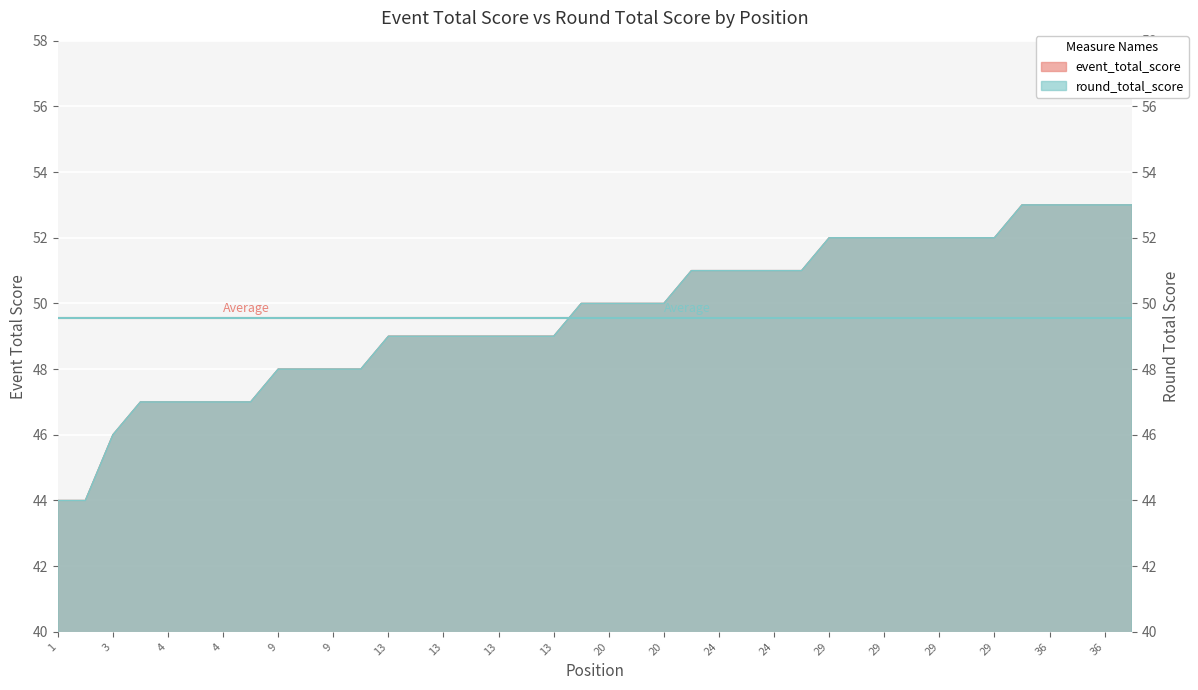

Where does the round_total_score series first go above 50?

24